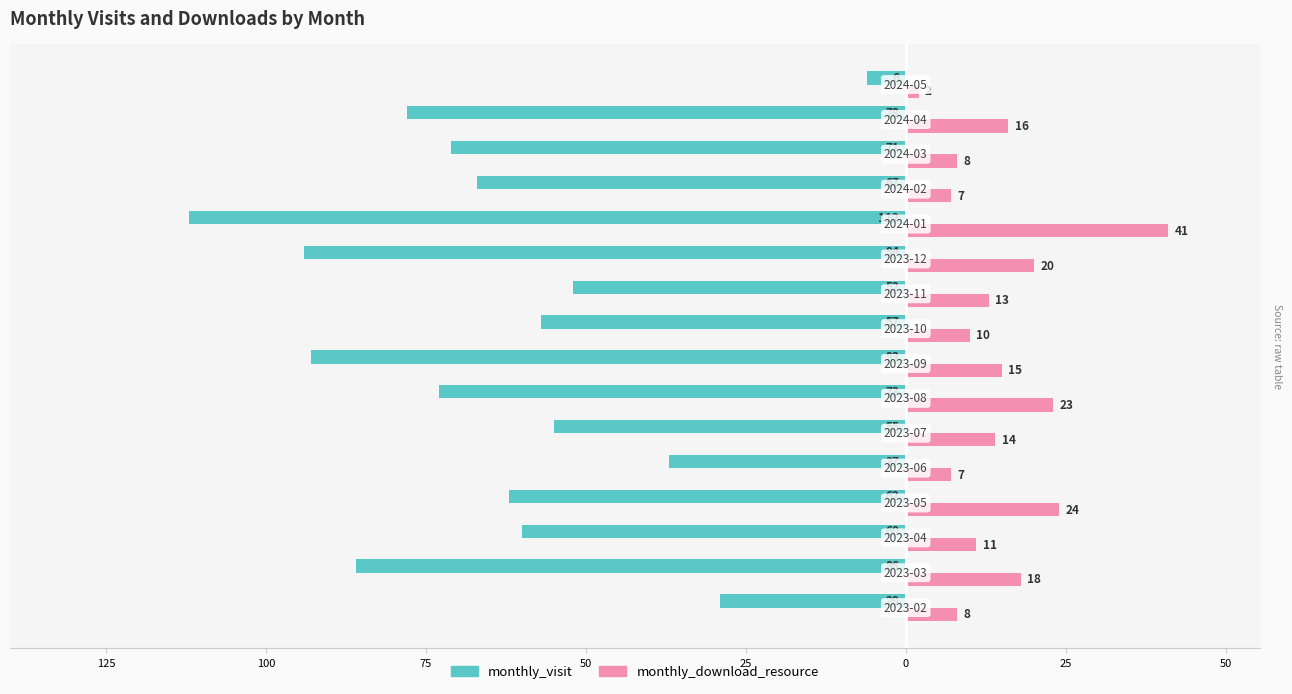

What are all the series names shown in the legend?

monthly_visit, monthly_download_resource